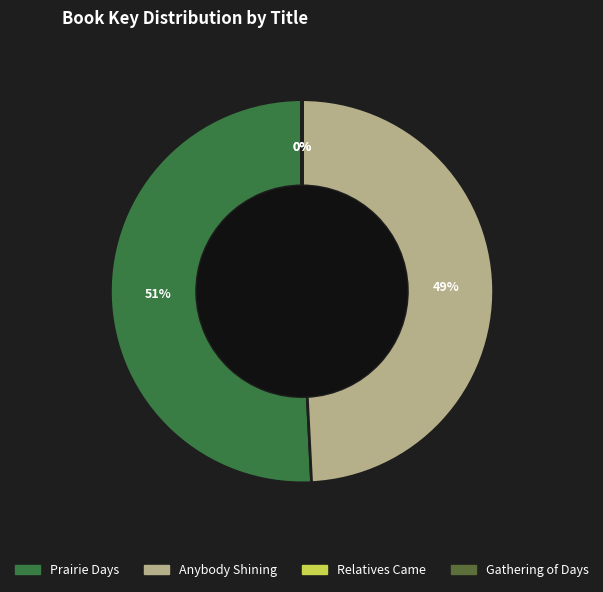

Does Gathering of Days account for over 50% of the chart?

No